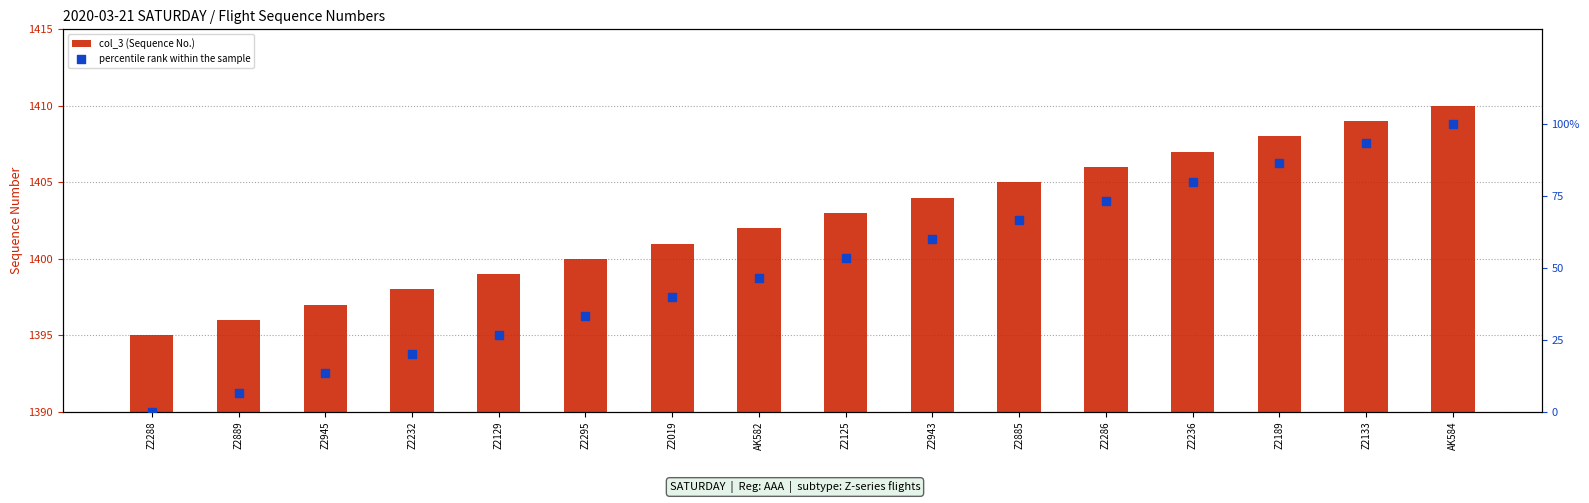

What is the total value across all series at Z2286?

1479.3